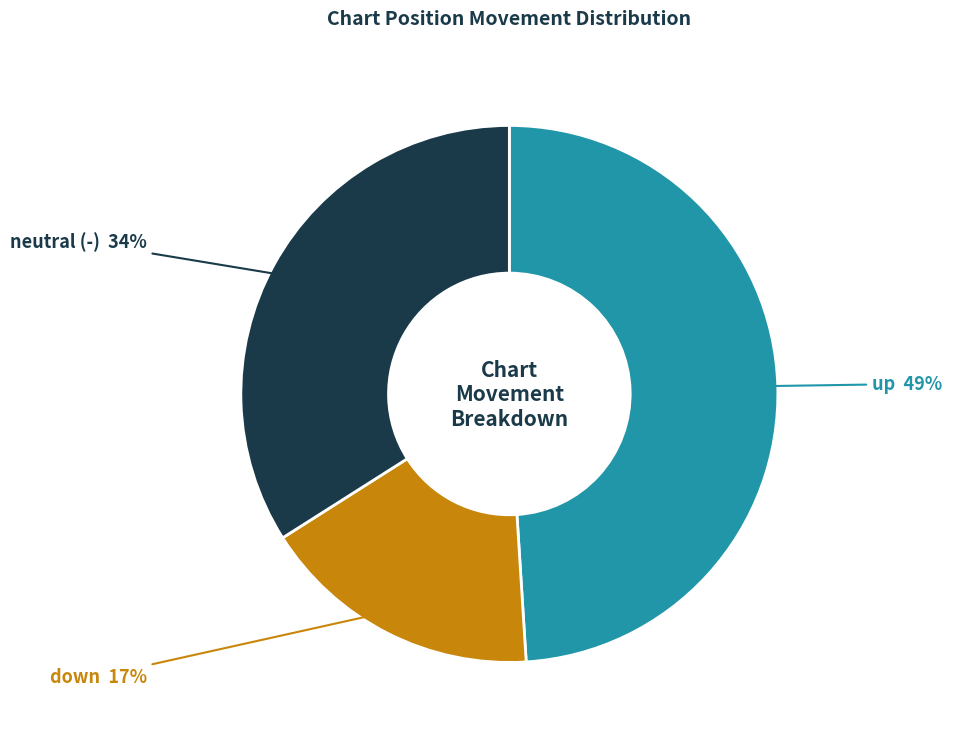

What is the largest slice in the pie chart?

up